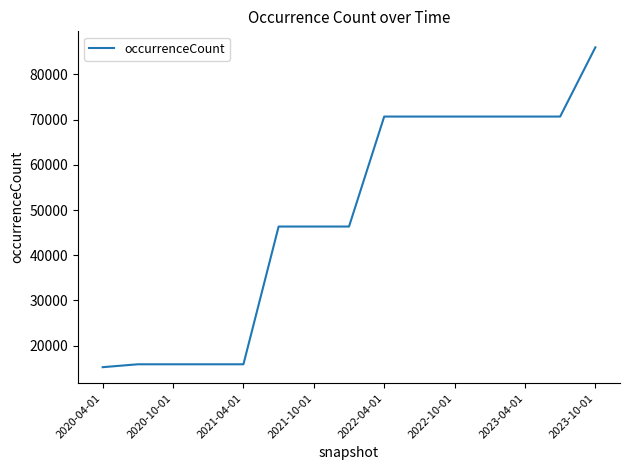

What is the minimum value shown in the chart?

15248